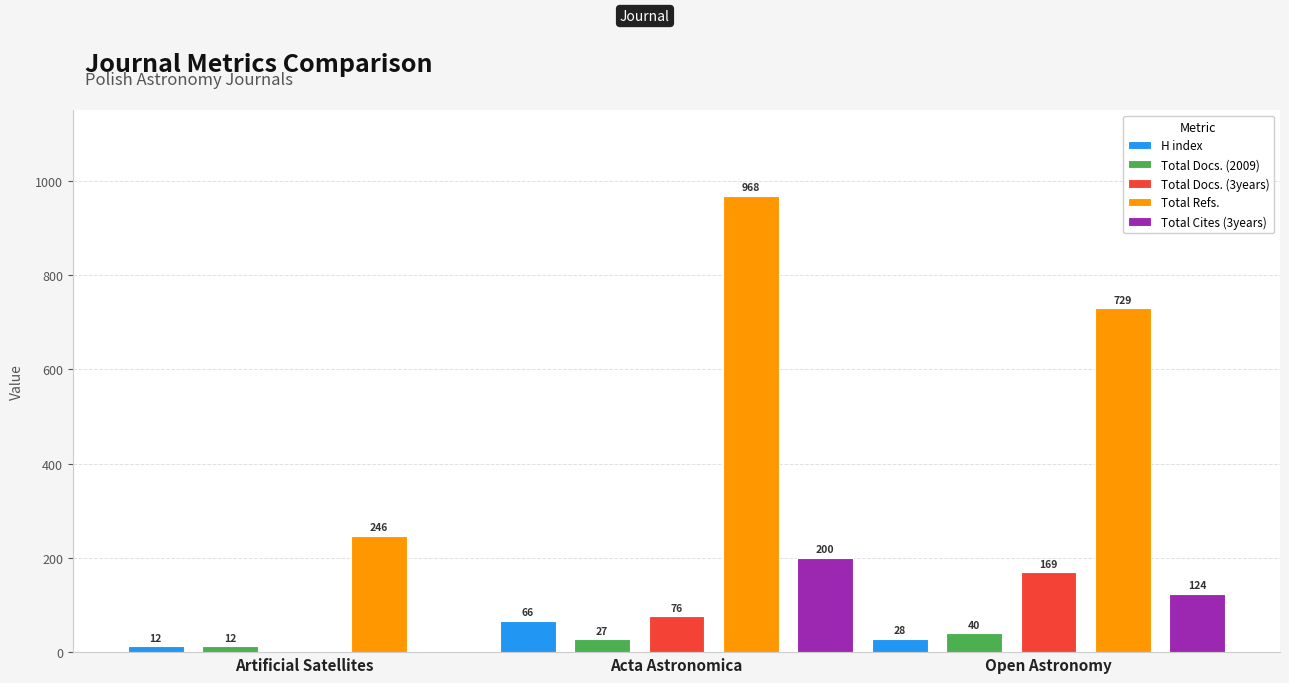

At which category is the sum across all series the highest?

Acta Astronomica